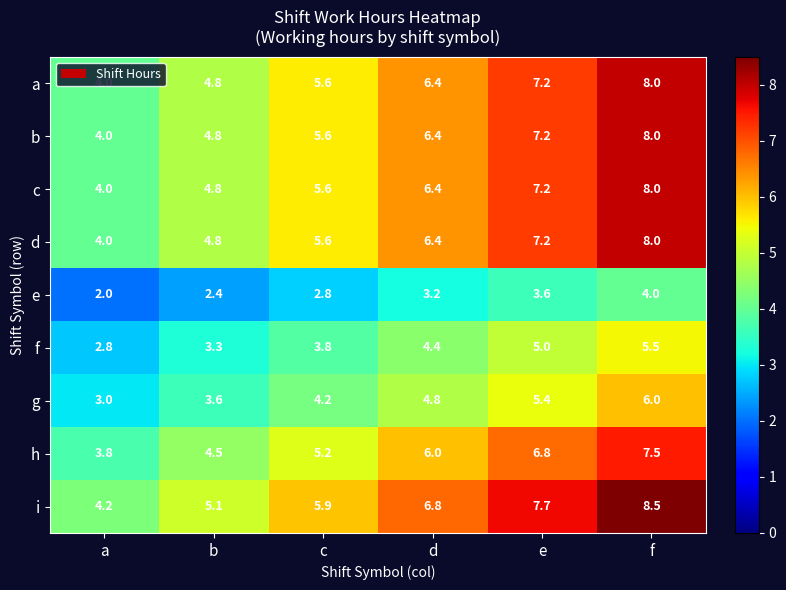

Where does the d series first go above 6?

d